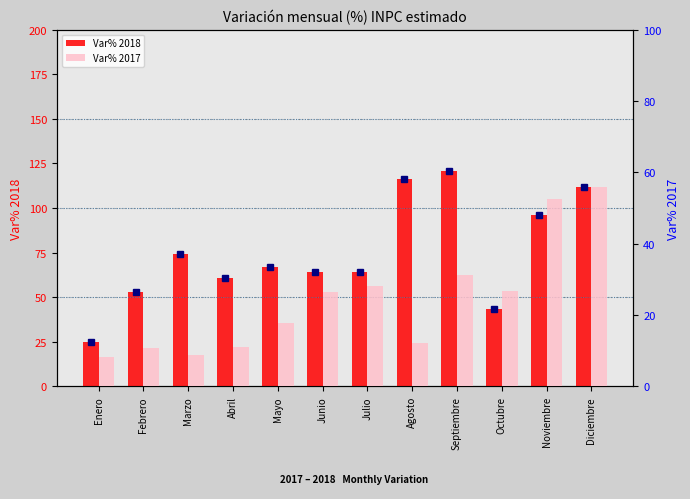

List the labels in order of Var% 2017 value, smallest first.

Enero, Marzo, Febrero, Abril, Agosto, Mayo, Junio, Octubre, Julio, Septiembre, Noviembre, Diciembre